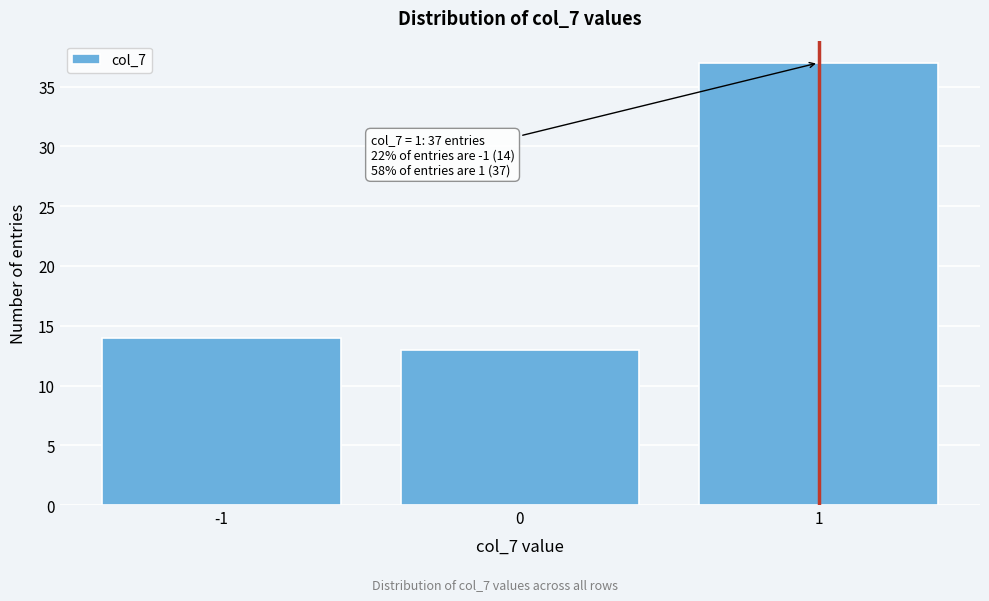

Reading left to right, transcribe all the data shown in this chart.

-1=14	0=13	1=37